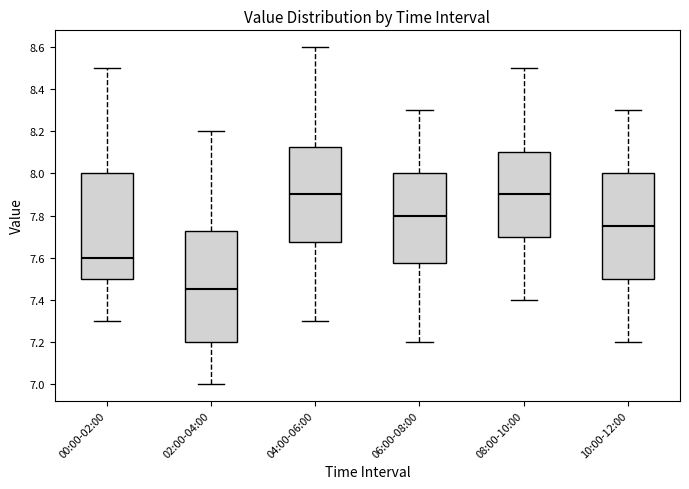

Reading left to right, transcribe this box plot: for each box, give where its median line is, the range the box spans, and where its two whiskers end, as read against the y-axis. The values are not printed on the chart, so give them approximately, as read against the axis.

00:00-02:00: median 7.60, box 7.50 to 8.00, whiskers 7.30 to 8.50
02:00-04:00: median 7.46, box 7.20 to 7.72, whiskers 7.00 to 8.20
04:00-06:00: median 7.90, box 7.68 to 8.12, whiskers 7.30 to 8.60
06:00-08:00: median 7.80, box 7.58 to 8.00, whiskers 7.20 to 8.30
08:00-10:00: median 7.90, box 7.70 to 8.10, whiskers 7.40 to 8.50
10:00-12:00: median 7.76, box 7.50 to 8.00, whiskers 7.20 to 8.30